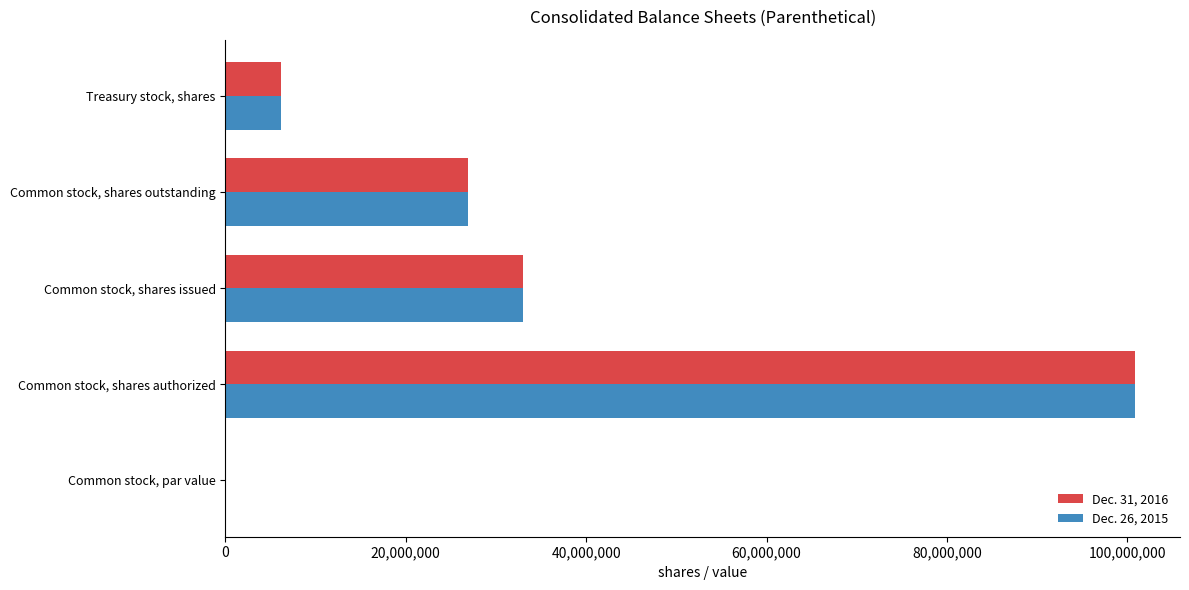

Count the number of categories in the chart.

5